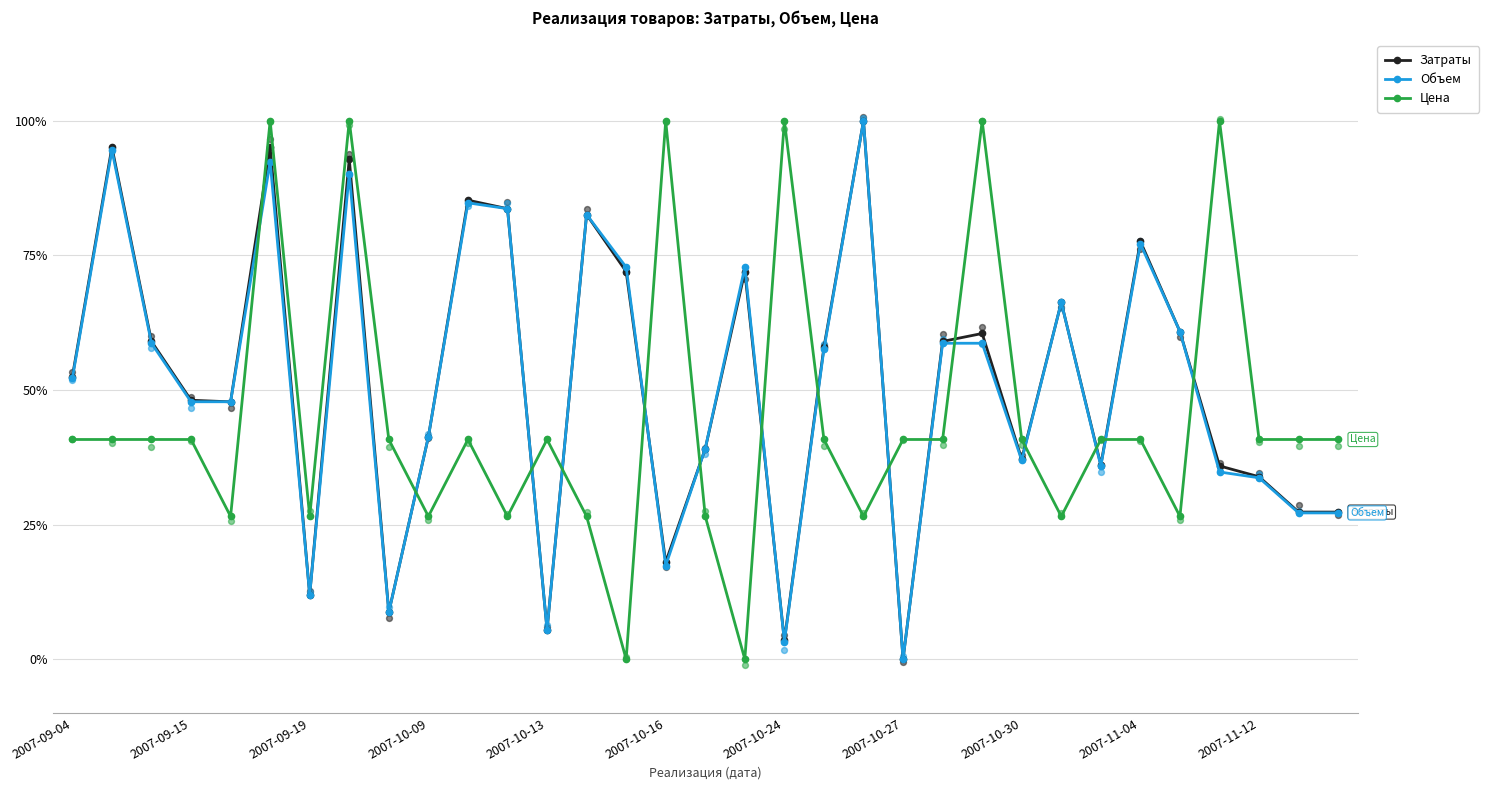

True or false: Цена has more than 0 points higher than both neighbors.

True